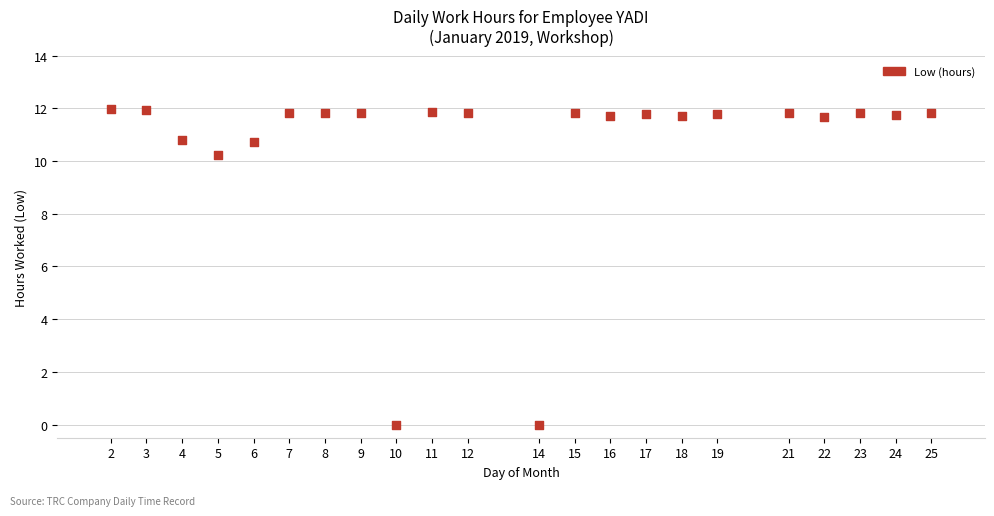

What is the range of X values (max minus min)?

23.0